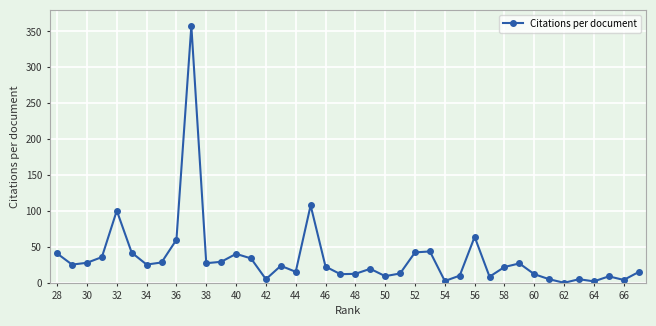

What is the difference between the maximum and minimum values?

357.7